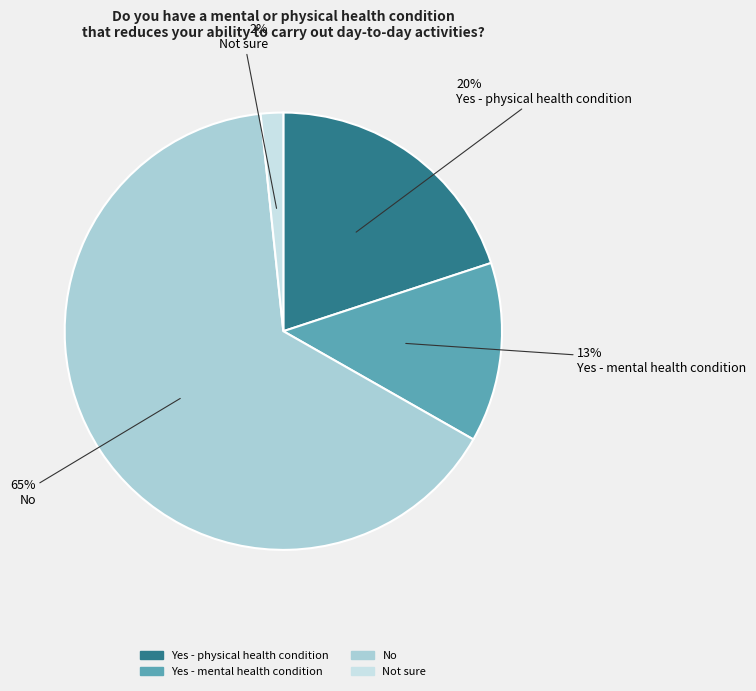

To the nearest percent, what is the difference between the largest and smallest slice percentages?

63%